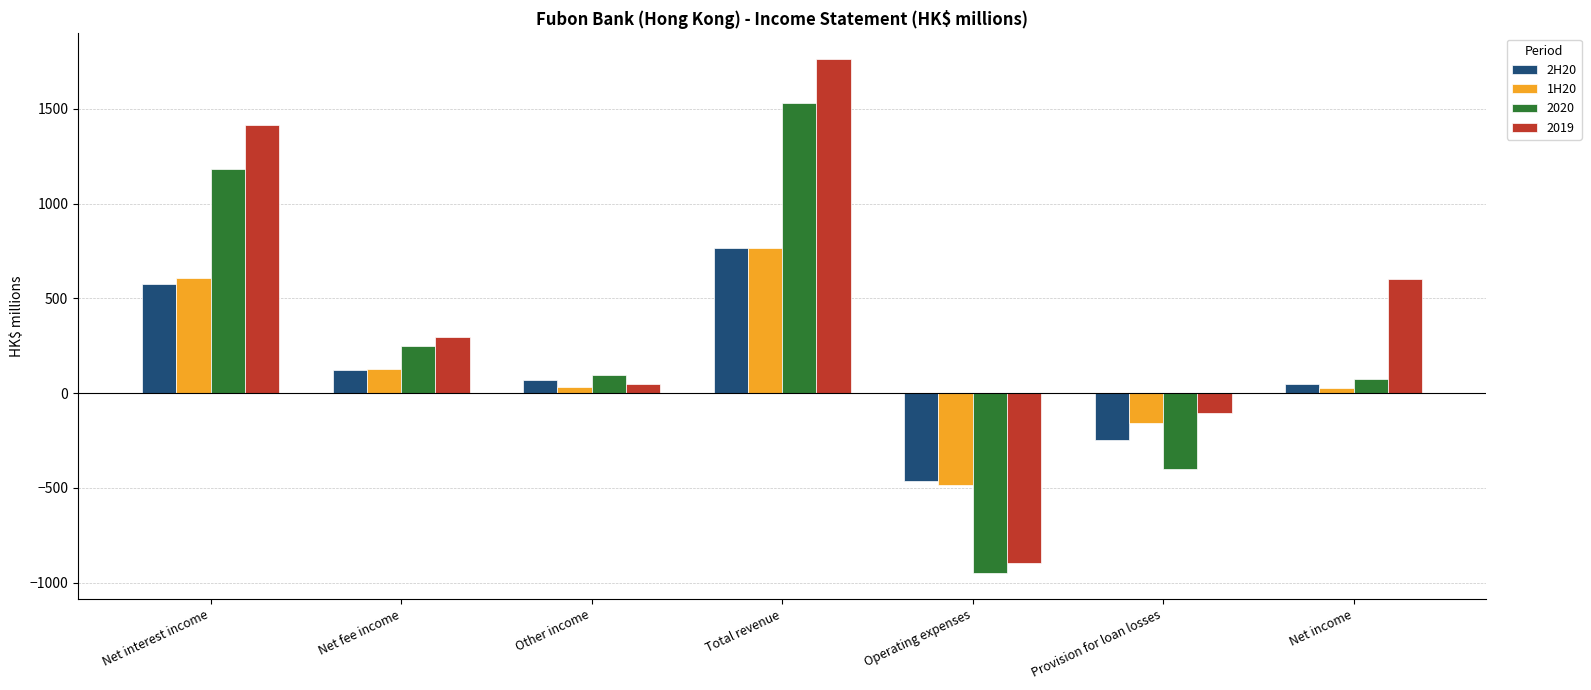

At which category is the sum across all series the highest?

Total revenue